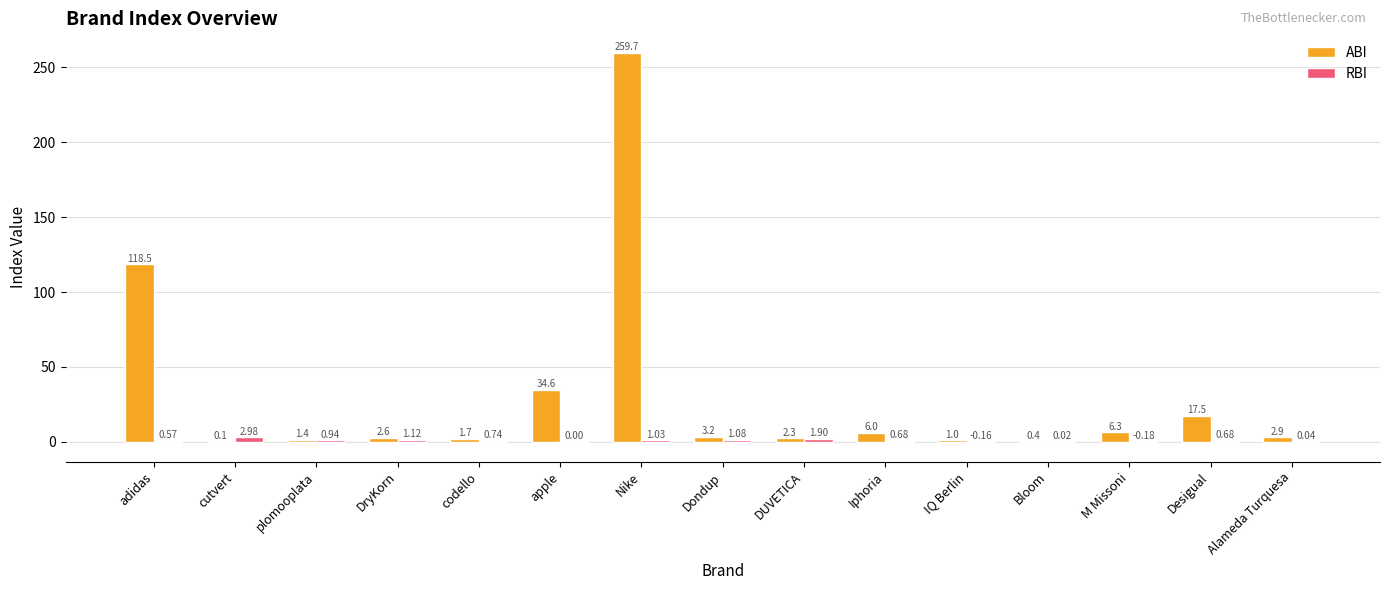

What is the total value across all series at apple?

34.6